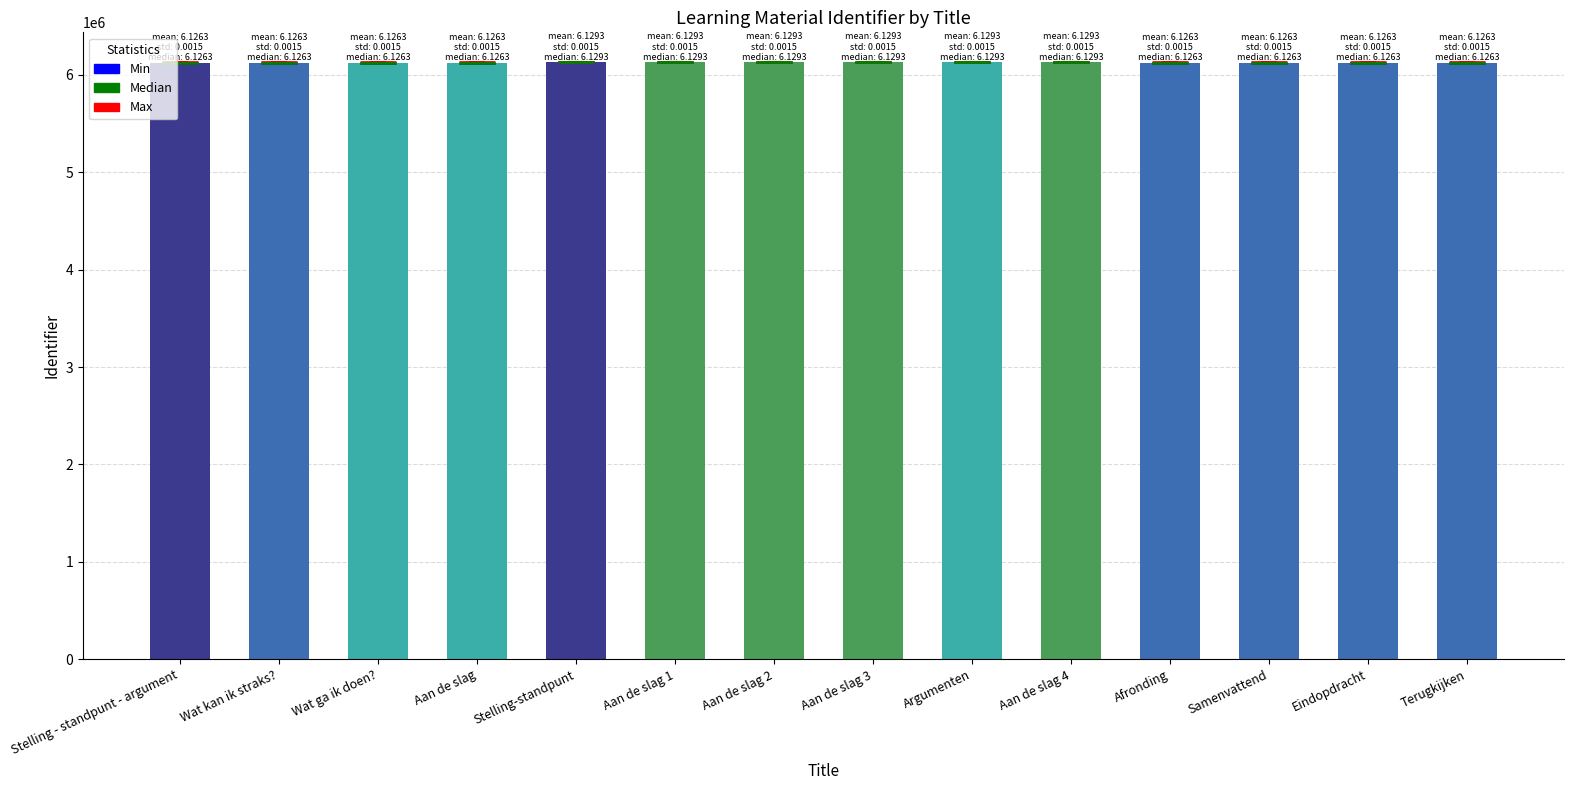

Are the bars grouped side by side (vs. stacked)?

No